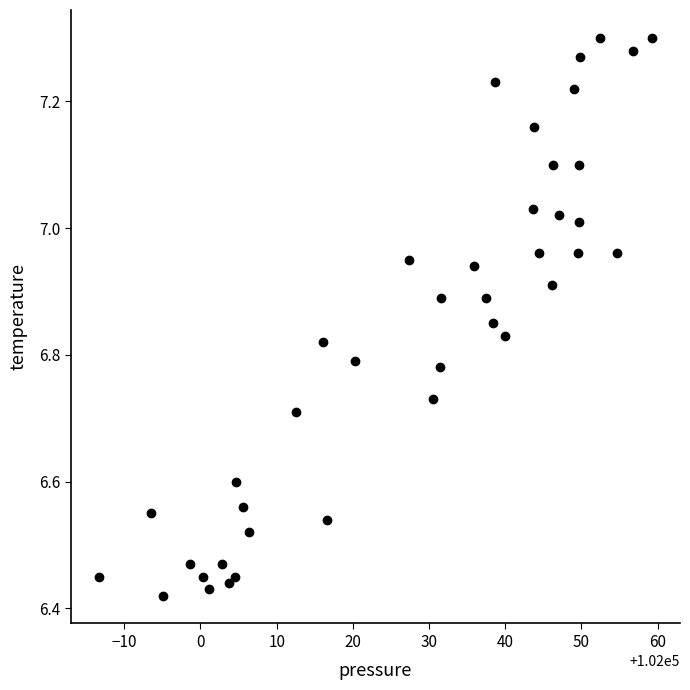

What is the range of Y values (max minus min)?

0.9